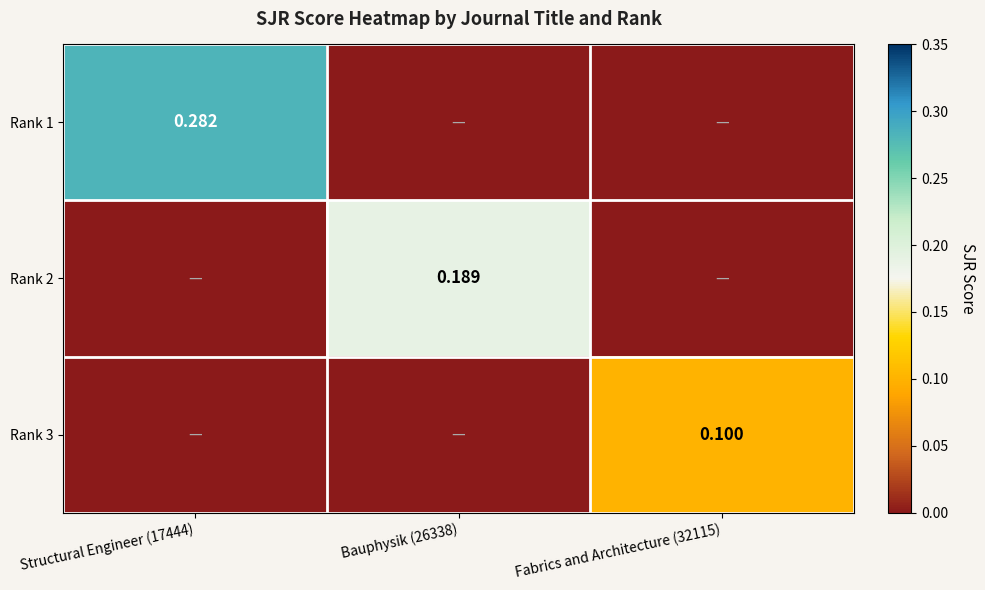

Which series changed the most between Bauphysik (26338) and Fabrics and Architecture (32115)?

Rank 2